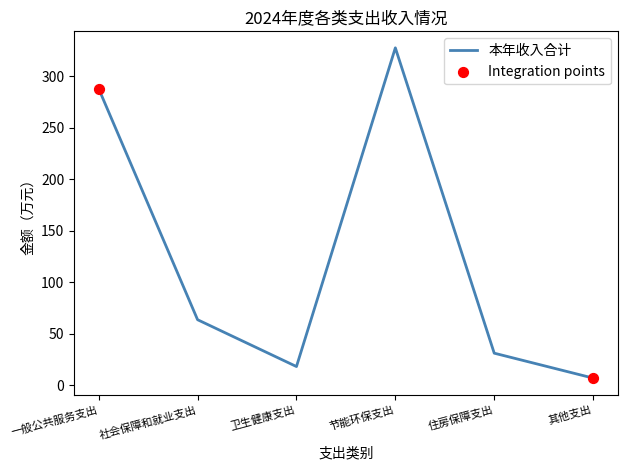

Between 住房保障支出 and 社会保障和就业支出, which is larger?

社会保障和就业支出